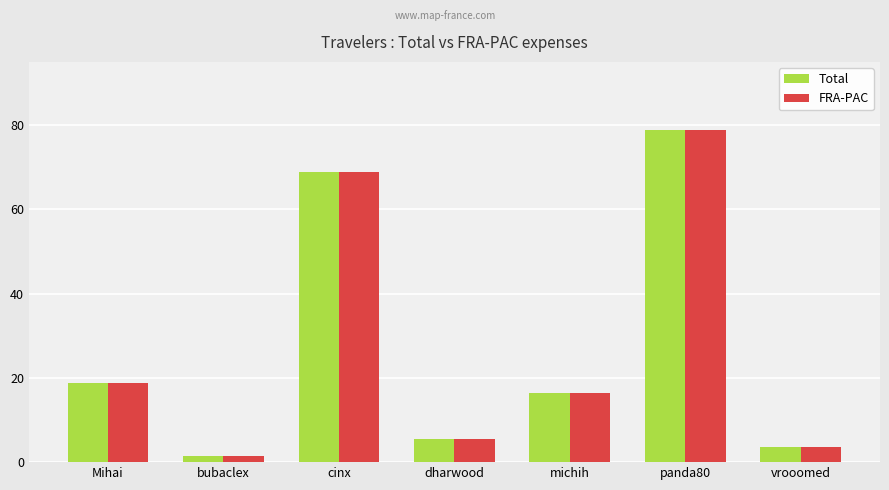

What is the total value across all series at cinx?

137.6